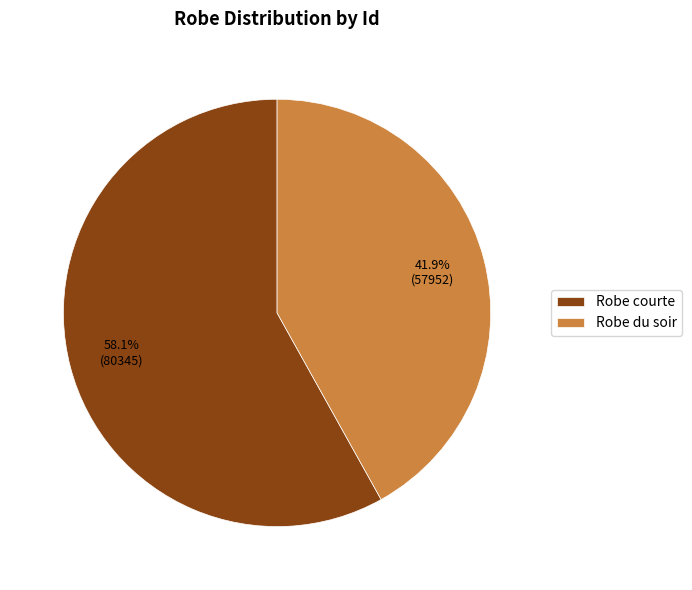

What is the total percentage of Robe du soir and Robe courte?

100.0%